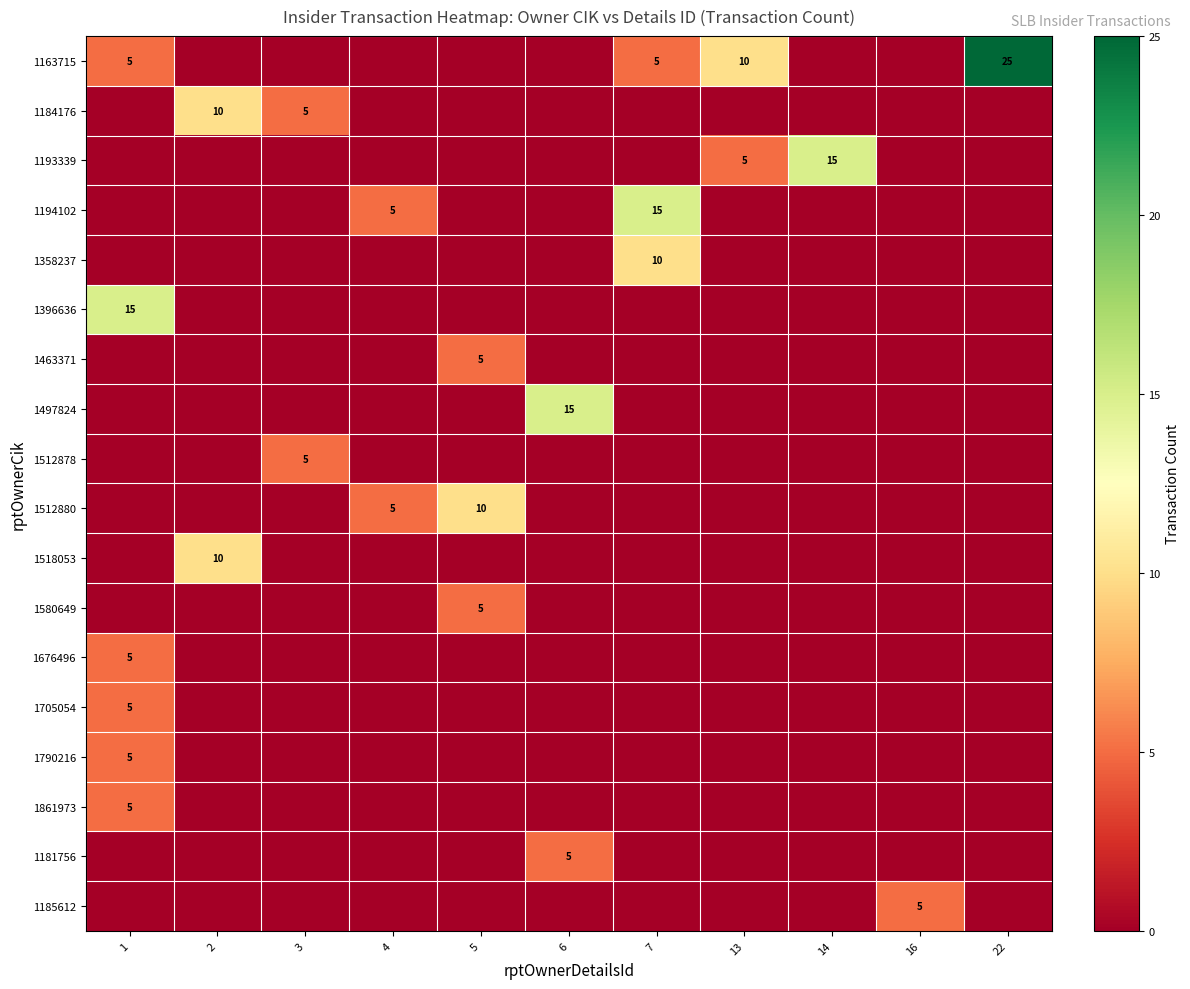

Is it true that 1163715 equals 5 at 1?

True